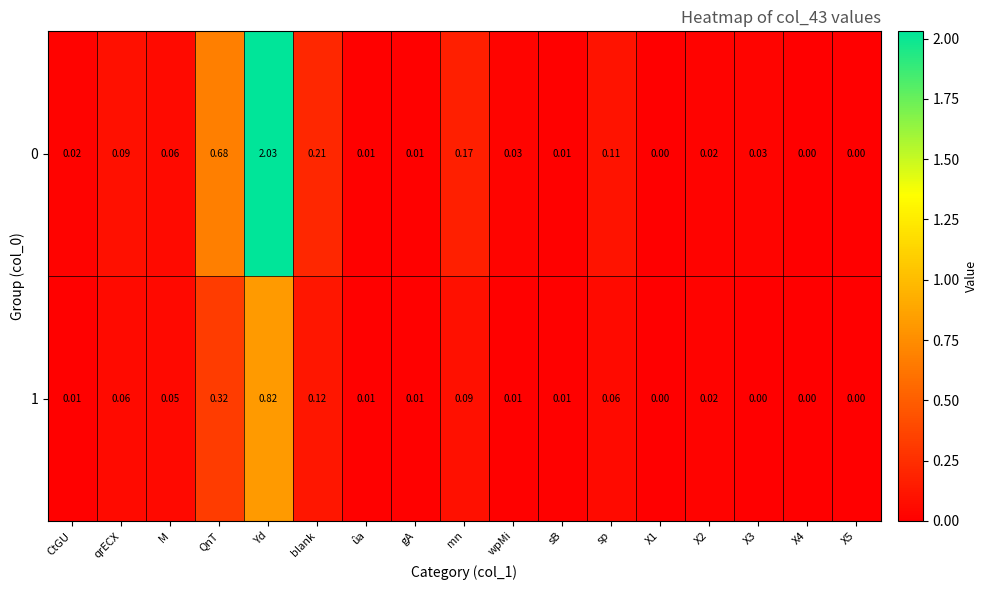

Which label corresponds to the largest value in the chart?

Yd